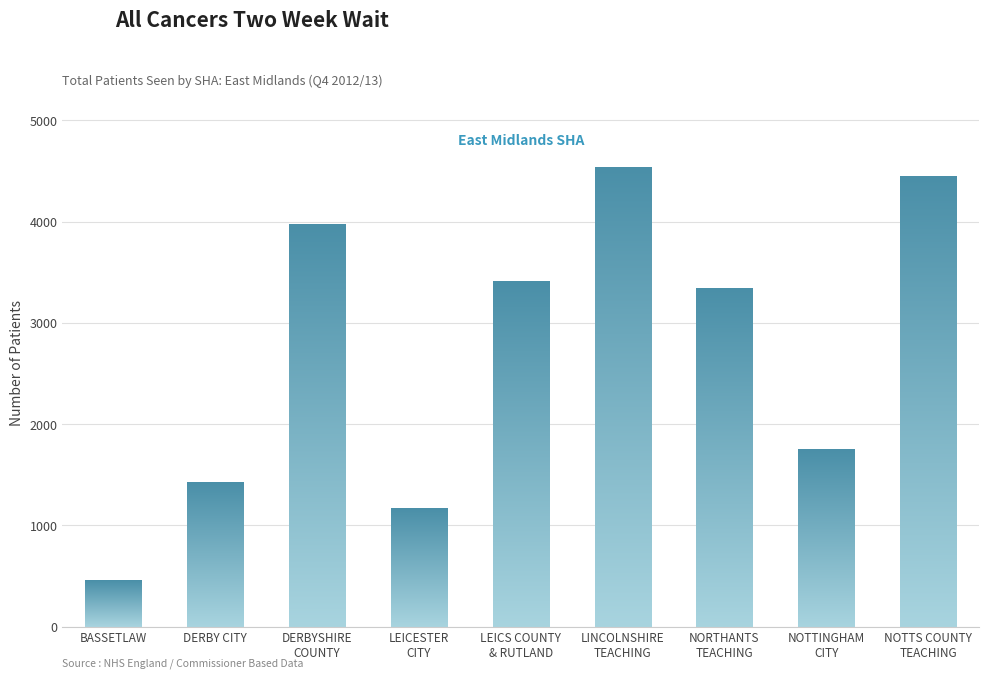

What is the difference between the values at DERBYSHIRE
COUNTY and BASSETLAW?

3511